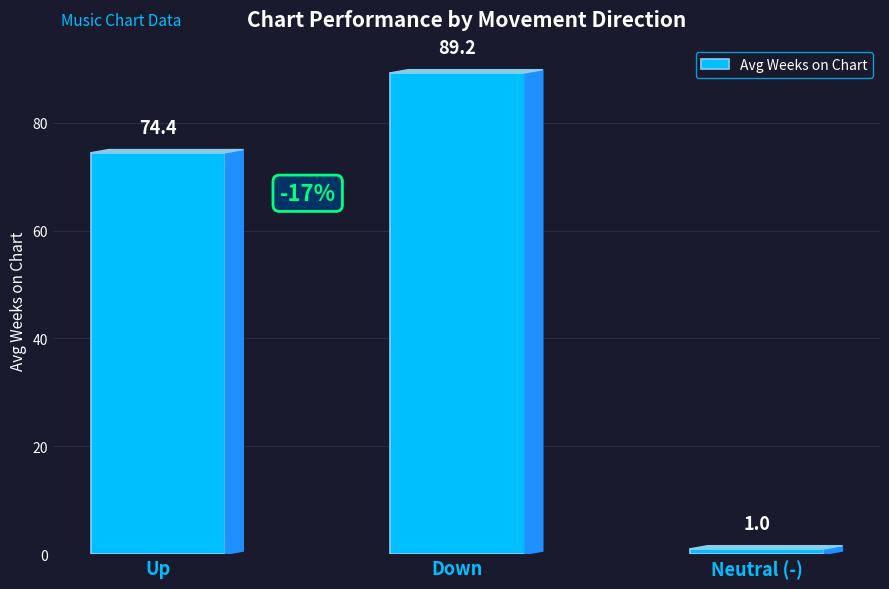

Between Down and Neutral (-), which is larger?

Down